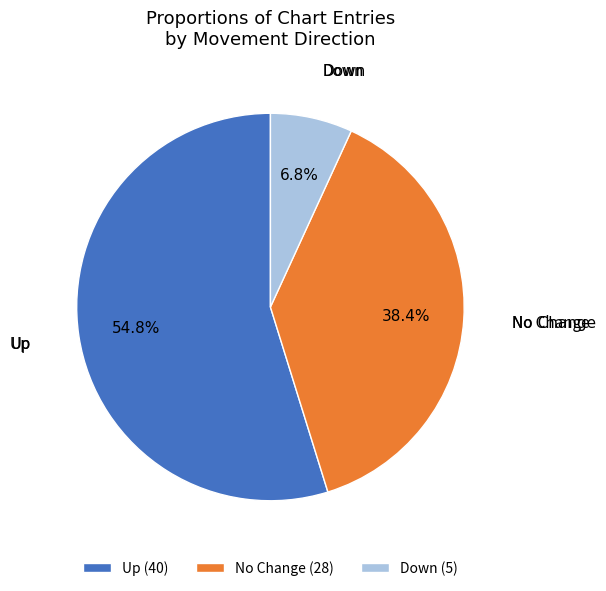

Do Down (5) and Up (40) together represent more than half of the pie?

Yes